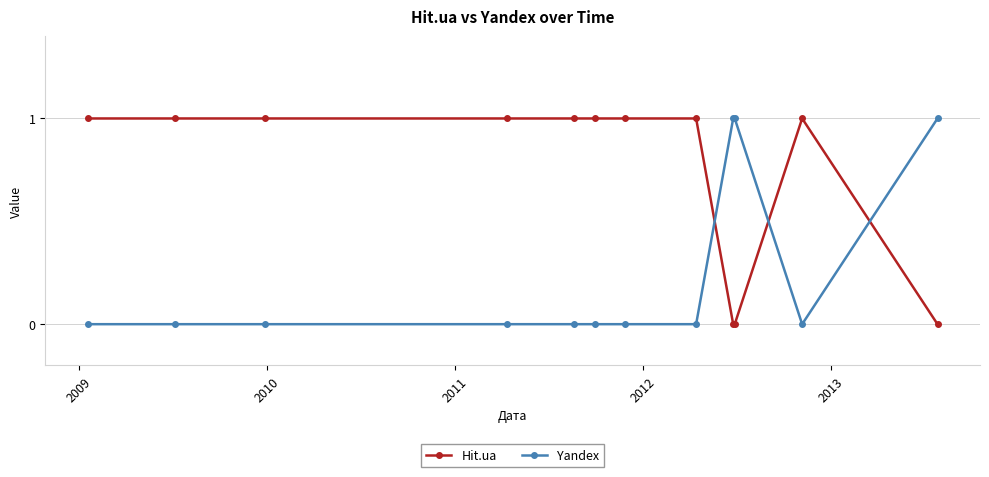

True or false: Yandex and Hit.ua cross at least once.

True